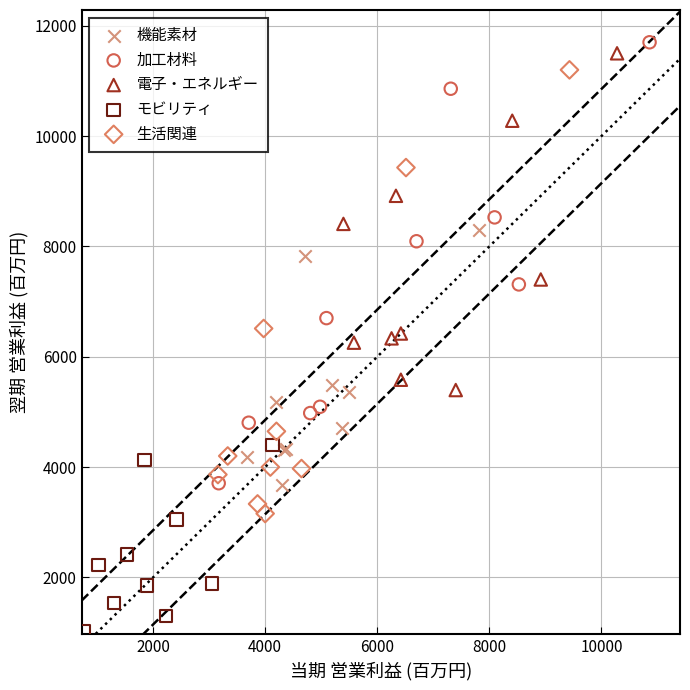

What are all the series names shown in the legend?

機能素材, 加工材料, 電子・エネルギー, モビリティ, 生活関連